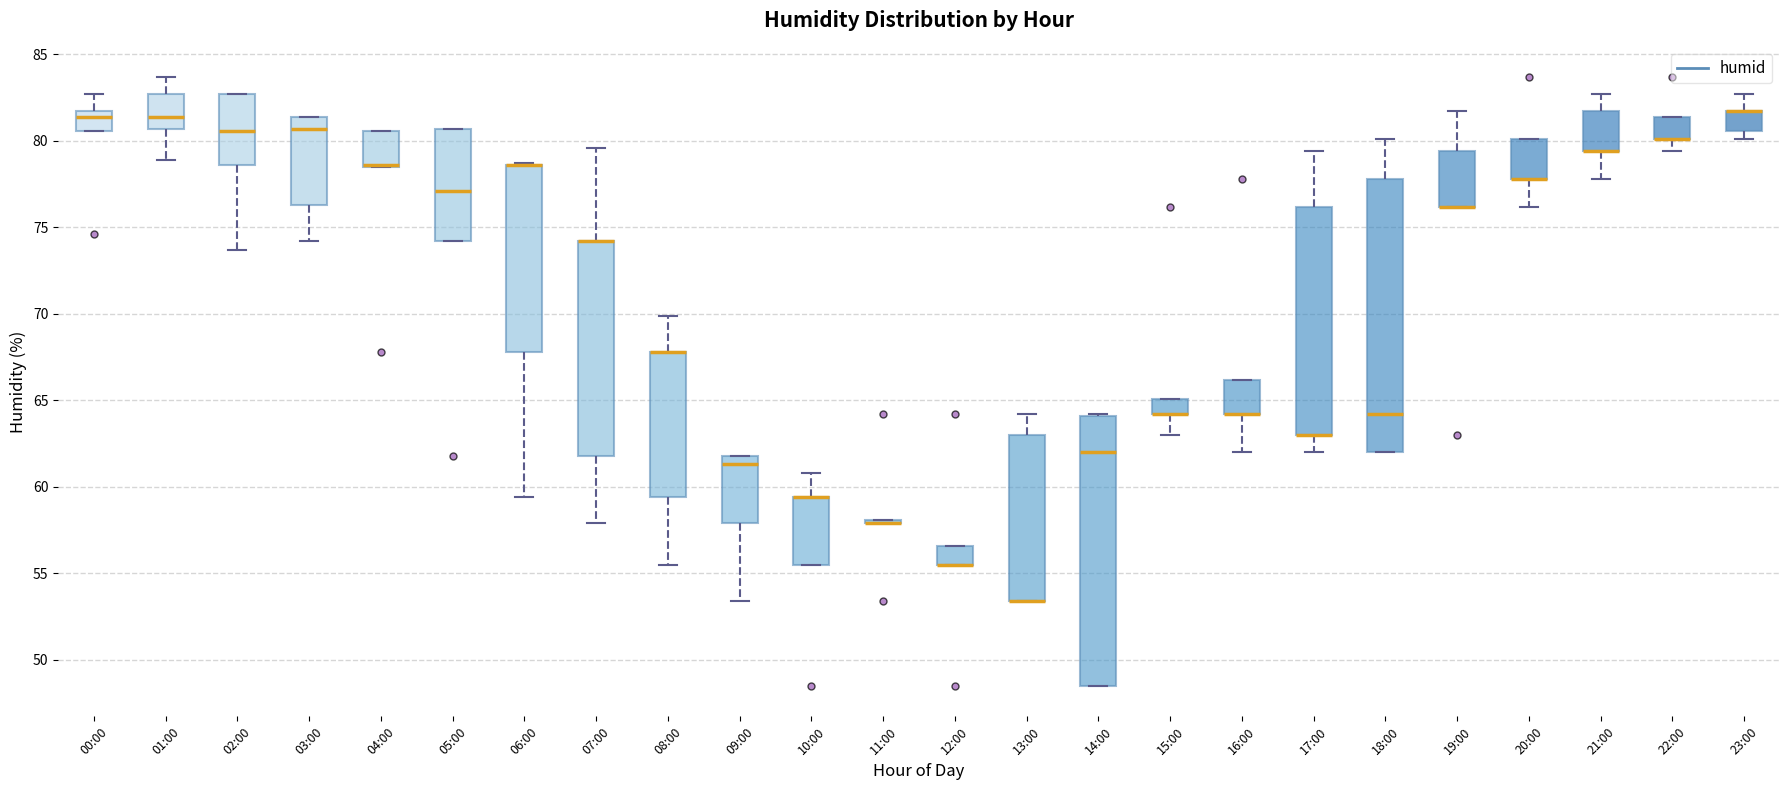

Reading left to right, transcribe this box plot: for each box, give where its median line is, the range the box spans, and where its two whiskers end, as read against the y-axis. The values are not printed on the chart, so give them approximately, as read against the axis.

00:00: median 81.5 (just below the box's upper edge), box 80.5 to 81.5, whiskers 80.5 to 82.5
01:00: median 81.5, box 80.5 to 82.5, whiskers 79.0 to 83.5
02:00: median 80.5, box 78.5 to 82.5, whiskers 73.5 to 82.5
03:00: median 80.5, box 76.5 to 81.5, whiskers 74.0 to 81.5
04:00: median 78.5 (drawn on the box's lower edge), box 78.5 to 80.5, whiskers 78.5 to 80.5
05:00: median 77.0, box 74.0 to 80.5, whiskers 74.0 to 80.5
06:00: median 78.5 (drawn on the box's upper edge), box 68.0 to 78.5, whiskers 59.5 to 78.5
07:00: median 74.0 (drawn on the box's upper edge), box 62.0 to 74.0, whiskers 58.0 to 79.5
08:00: median 68.0 (drawn on the box's upper edge), box 59.5 to 68.0, whiskers 55.5 to 70.0
09:00: median 61.5, box 58.0 to 62.0, whiskers 53.5 to 62.0
10:00: median 59.5 (drawn on the box's upper edge), box 55.5 to 59.5, whiskers 55.5 to 61.0
11:00: box collapsed to a line at 58.0, whiskers 58.0 to 58.0
12:00: median 55.5 (drawn on the box's lower edge), box 55.5 to 56.5, whiskers 55.5 to 56.5
13:00: median 53.5 (drawn on the box's lower edge), box 53.5 to 63.0, whiskers 53.5 to 64.0
14:00: median 62.0, box 48.5 to 64.0, whiskers 48.5 to 64.0
15:00: median 64.0 (drawn on the box's lower edge), box 64.0 to 65.0, whiskers 63.0 to 65.0
16:00: median 64.0 (drawn on the box's lower edge), box 64.0 to 66.0, whiskers 62.0 to 66.0
17:00: median 63.0 (drawn on the box's lower edge), box 63.0 to 76.0, whiskers 62.0 to 79.5
18:00: median 64.0, box 62.0 to 78.0, whiskers 62.0 to 80.0
19:00: median 76.0 (drawn on the box's lower edge), box 76.0 to 79.5, whiskers 76.0 to 81.5
20:00: median 78.0 (drawn on the box's lower edge), box 78.0 to 80.0, whiskers 76.0 to 80.0
21:00: median 79.5 (drawn on the box's lower edge), box 79.5 to 81.5, whiskers 78.0 to 82.5
22:00: median 80.0 (drawn on the box's lower edge), box 80.0 to 81.5, whiskers 79.5 to 81.5
23:00: median 81.5 (drawn on the box's upper edge), box 80.5 to 81.5, whiskers 80.0 to 82.5